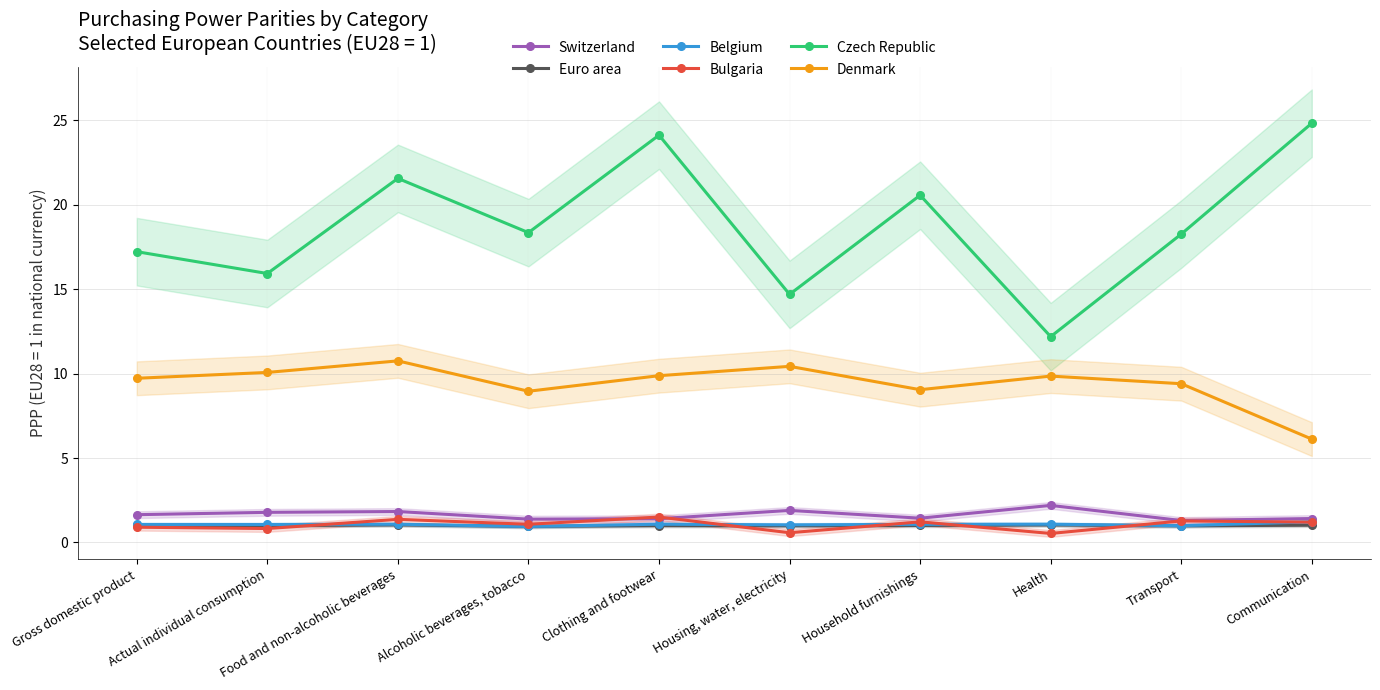

Which label corresponds to the largest value in the chart?

Communication